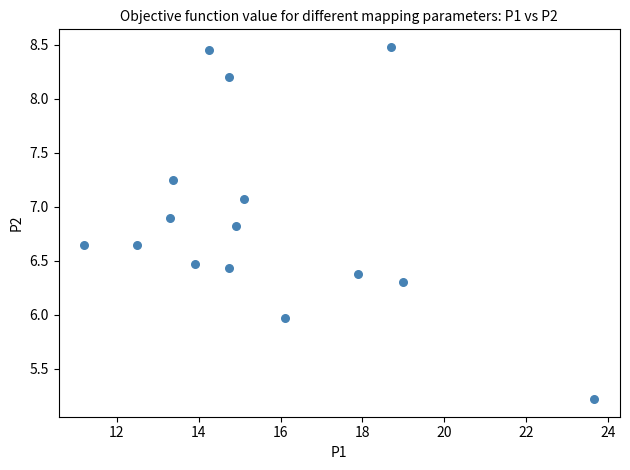

What is the range of X values (max minus min)?

12.5